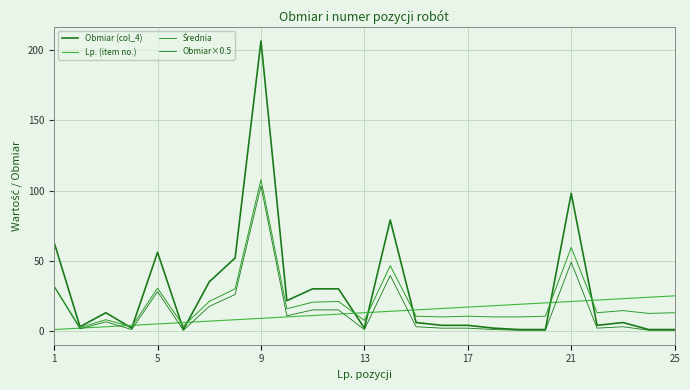

True or false: Obmiar×0.5 and Obmiar (col_4) cross at least once.

False